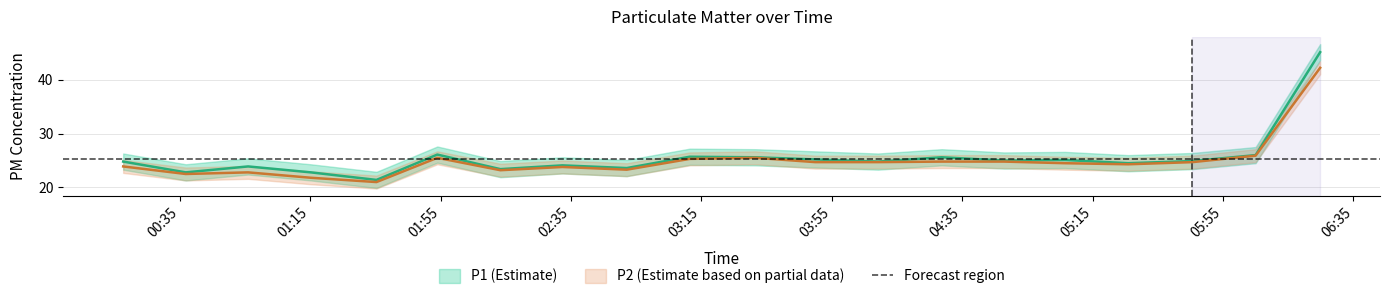

Between 2020/03/27 06:04:59 and 2020/03/27 03:49:55, which is larger?

2020/03/27 06:04:59